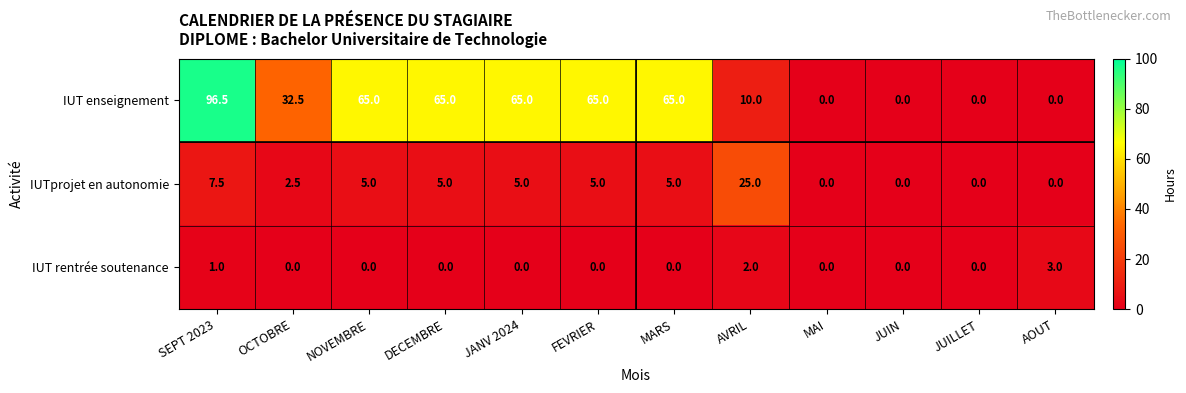

What is the sum of all IUT enseignement values?

464.0